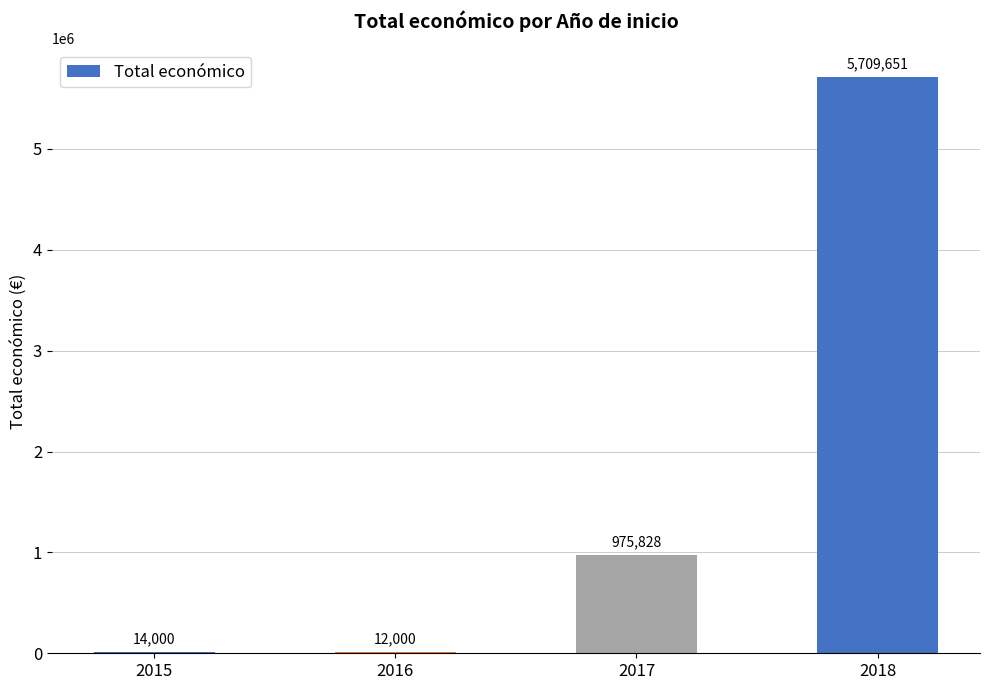

The chart shows a value of 975828 at 2017. True or false?

True